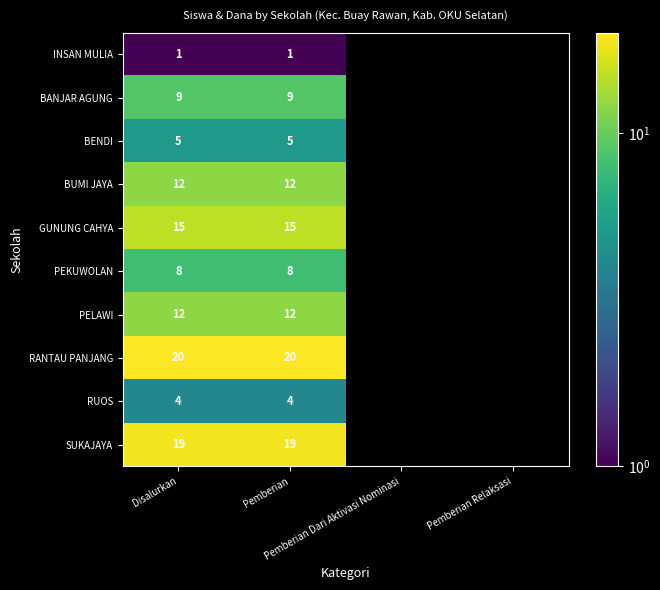

The value of SUKAJAYA at Pemberian is 4.4. True or false?

False